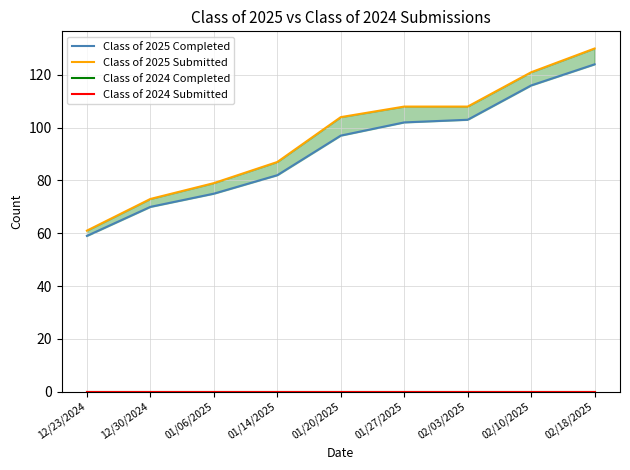

How many lines are shown in the chart?

4